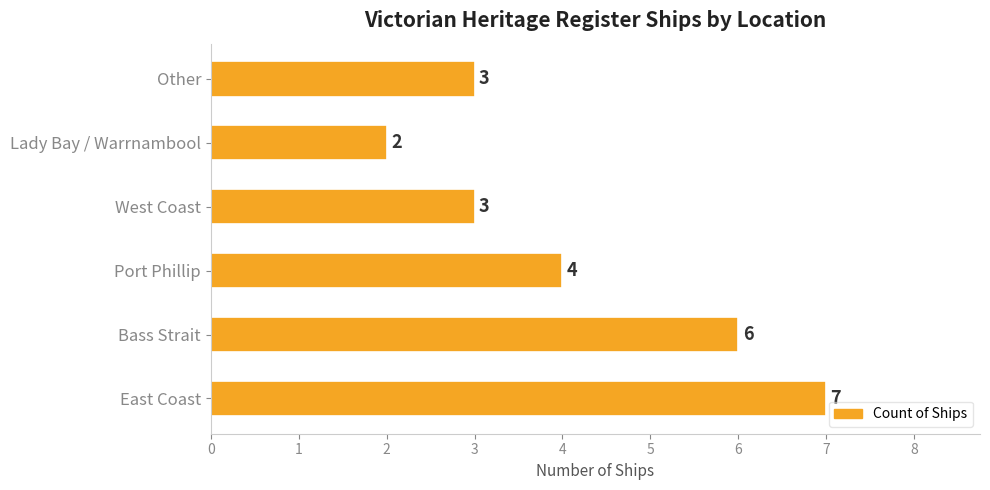

The value at Bass Strait is 6. True or false?

True